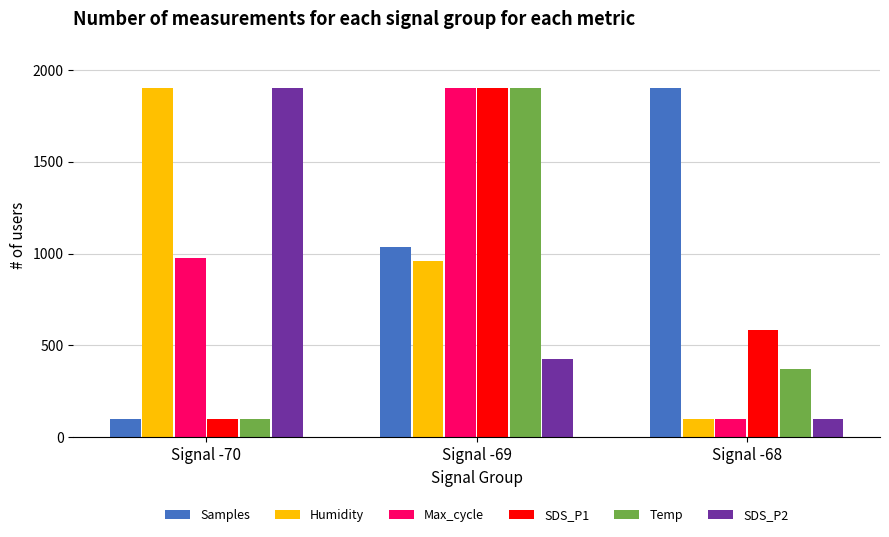

How many values in the Samples series are below 1034?

1